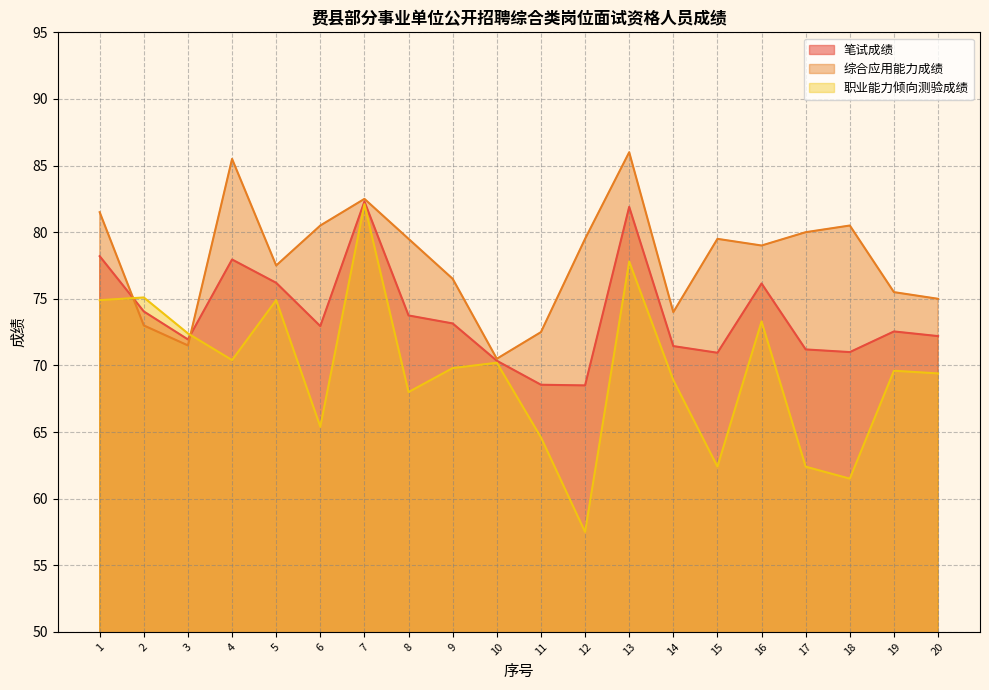

The value of 综合应用能力成绩 at 9 is 76.5. True or false?

True